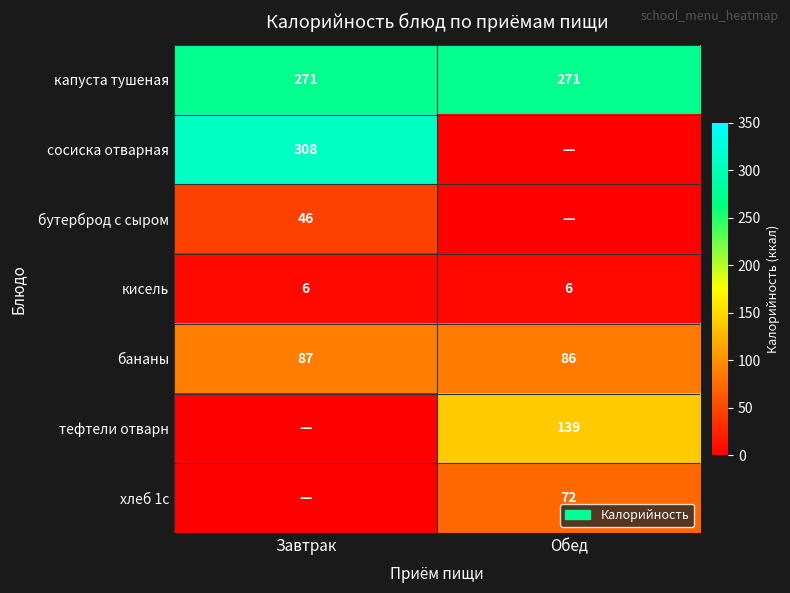

Is it true that капуста тушеная equals 271 at Обед?

True